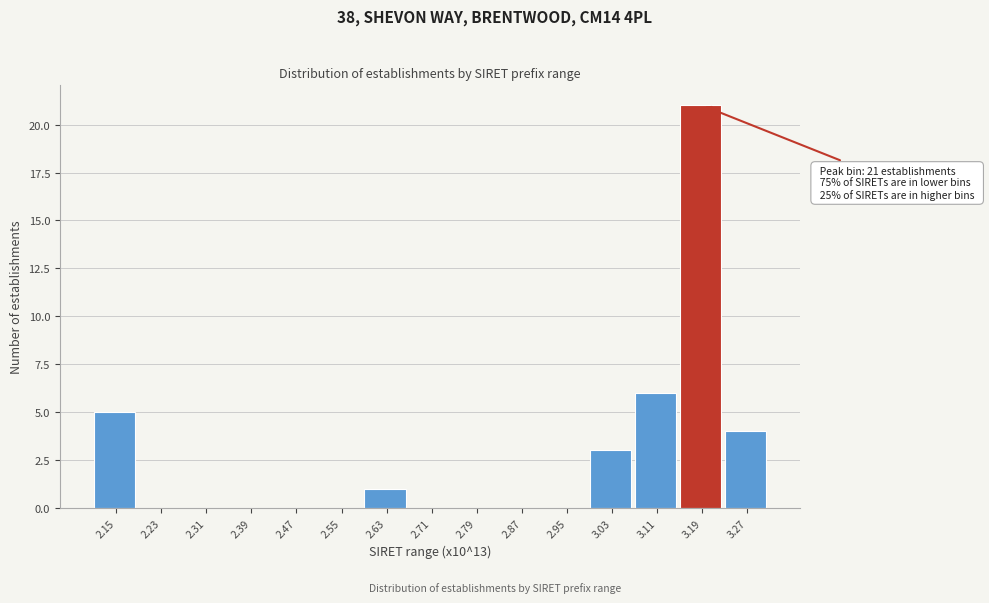

Reading left to right, transcribe all the data shown in this chart.

2.15=5	2.23=0	2.31=0	2.39=0	2.47=0	2.55=0	2.63=1	2.71=0	2.79=0	2.87=0	2.95=0	3.03=3	3.11=6	3.19=21	3.27=4